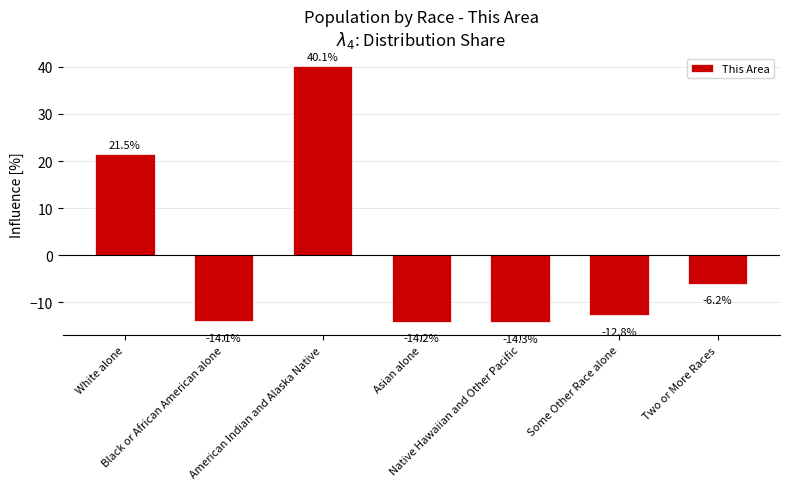

What is the difference between the values at Black or African American alone and Some Other Race alone?

1.3